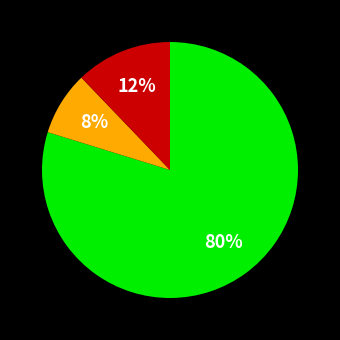

To the nearest percent, what is the average slice percentage?

33%